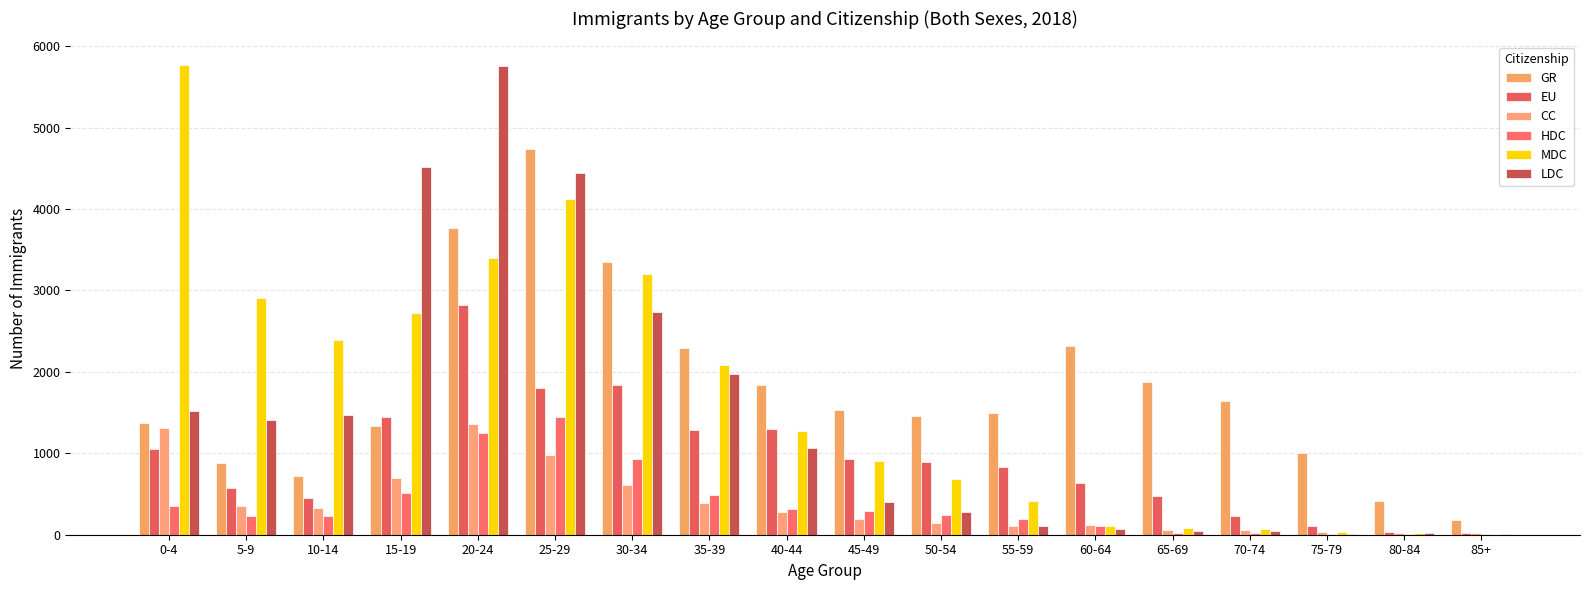

Are the bars grouped side by side (vs. stacked)?

Yes